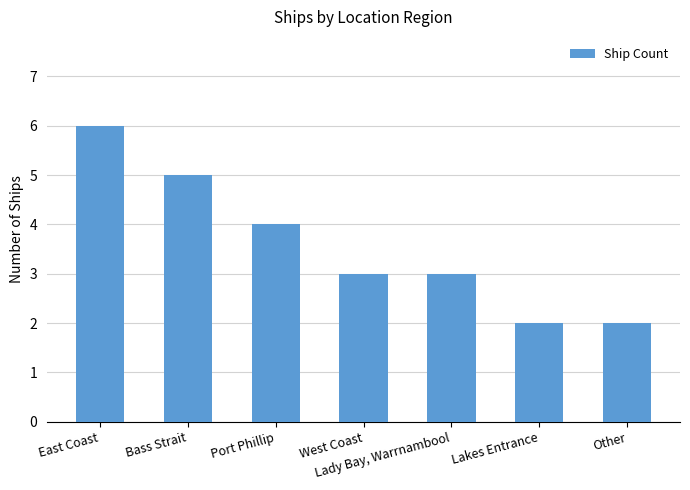

Reading left to right, what are all the values shown in this chart?

East Coast=6	Bass Strait=5	Port Phillip=4	West Coast=3	Lady Bay, Warrnambool=3	Lakes Entrance=2	Other=2